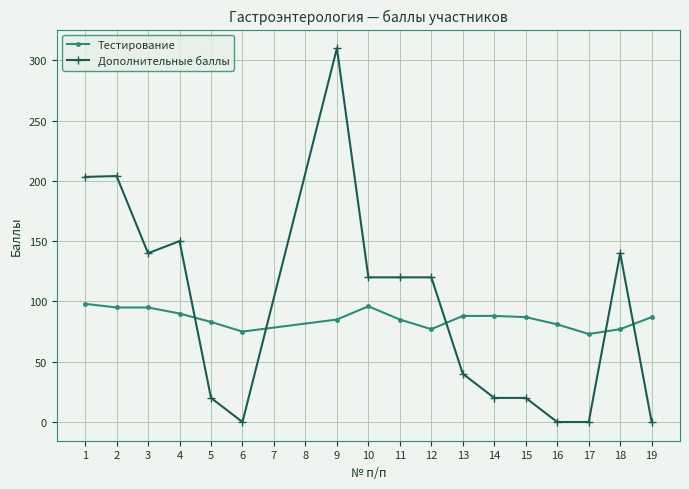

Between 10 and 13, which series saw the biggest shift?

Дополнительные баллы